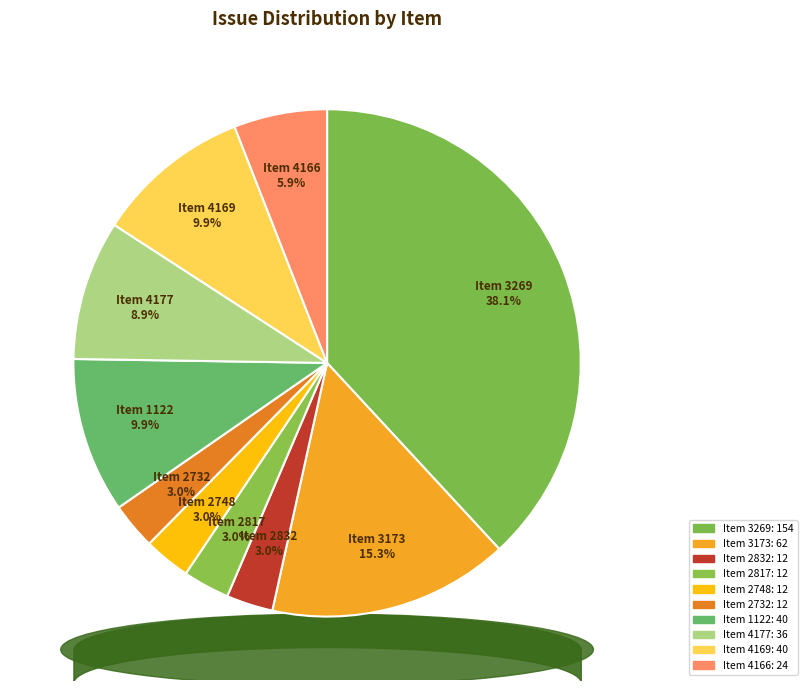

Rank the categories by value from highest to lowest.

3269, 3173, 1122, 4169, 4177, 4166, 2832, 2817, 2748, 2732